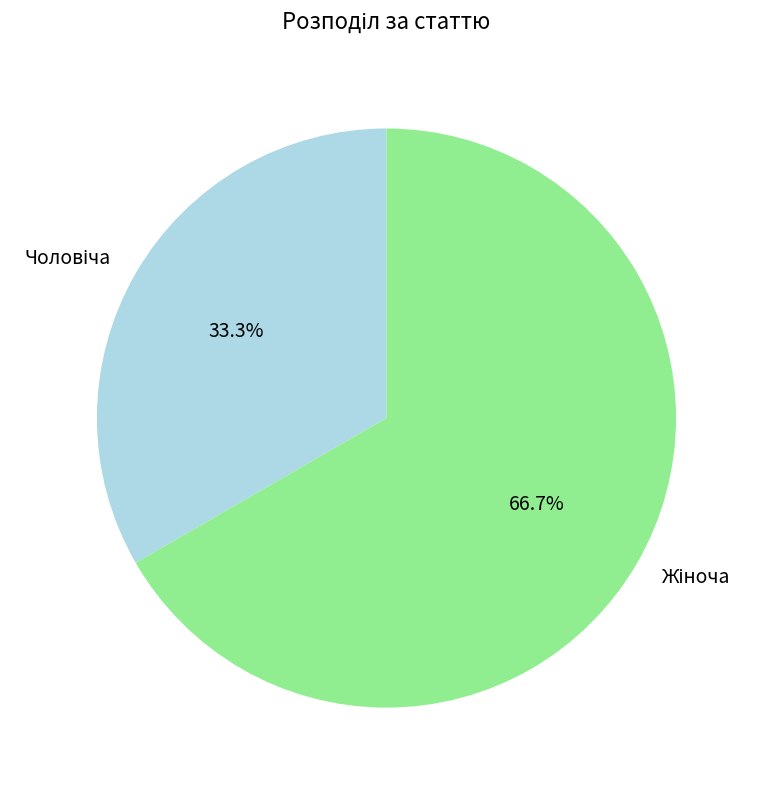

Is there a majority slice in this chart?

Yes